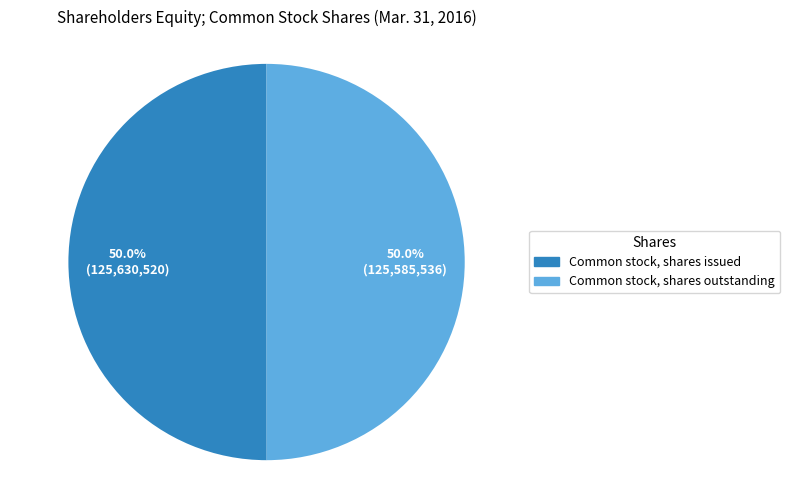

Combined, do Common stock, shares issued and Common stock, shares outstanding account for over 50%?

Yes